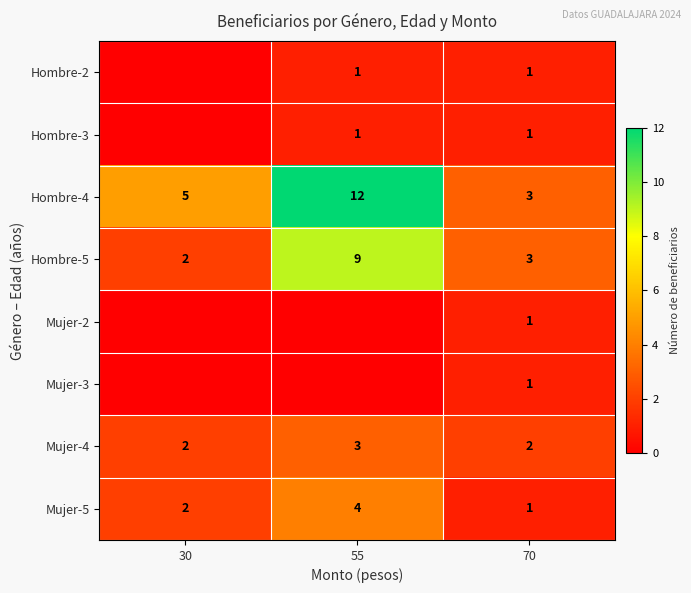

Is it true that Hombre-5 equals 5 at 70?

False